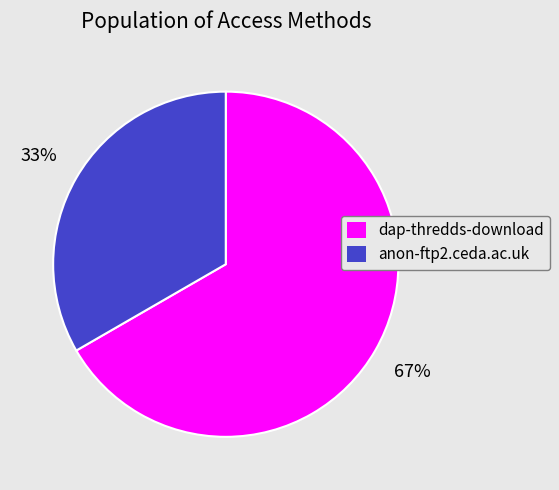

What percentage is the dap-thredds-download slice, to the nearest percent?

67%